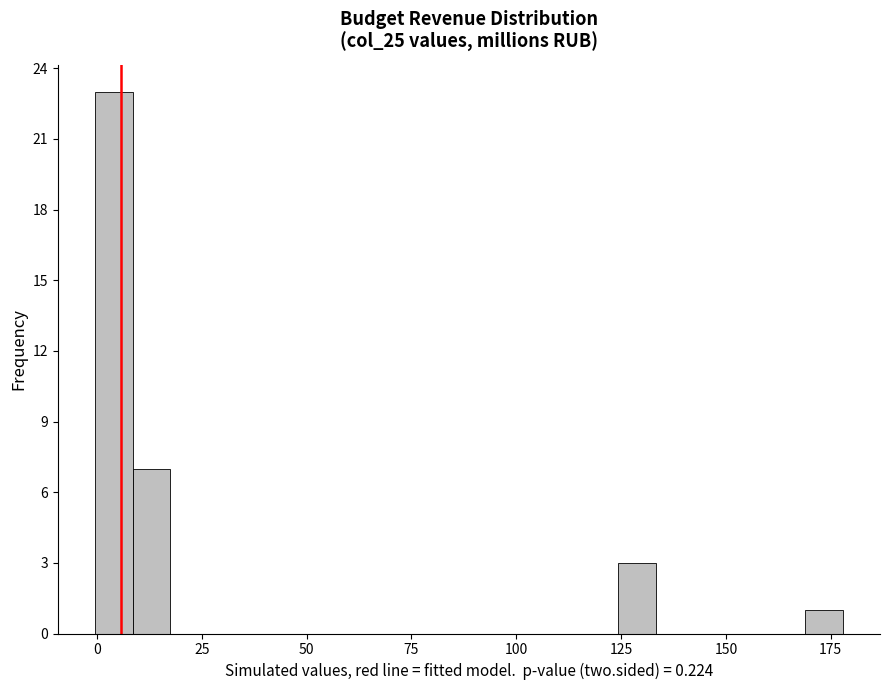

Read against the x-axis, roughly where is the centre of the tallest bar?

5